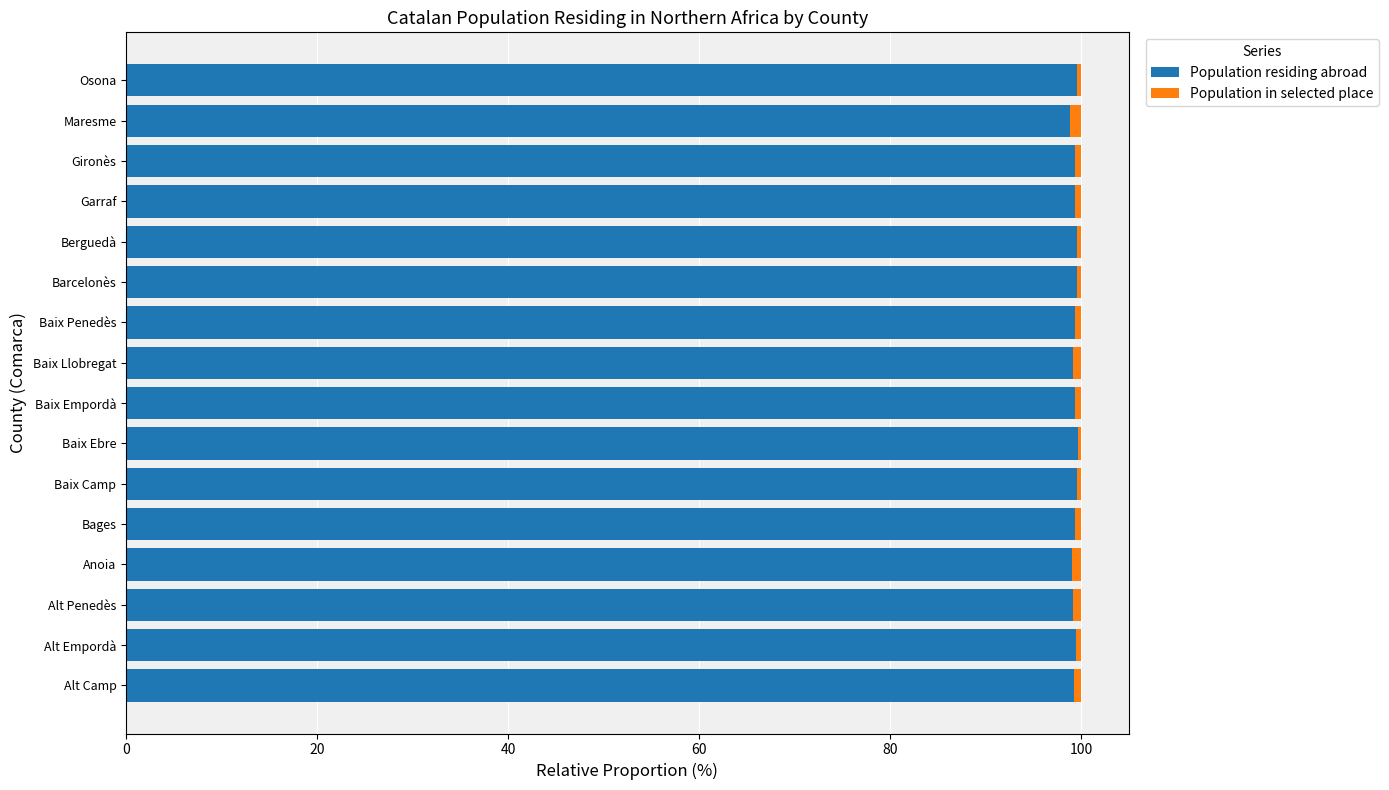

What is the maximum value for Population residing abroad?

99.7